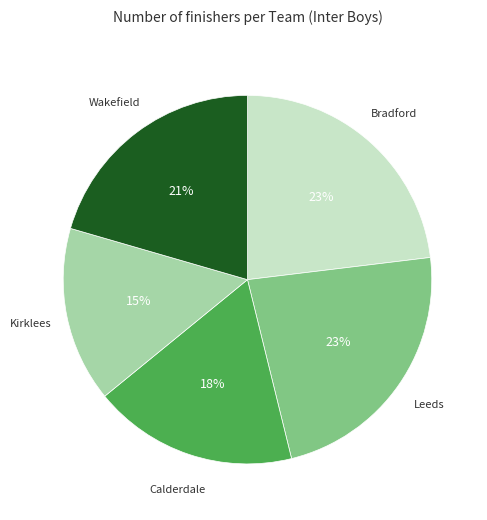

Is there a majority slice in this chart?

No